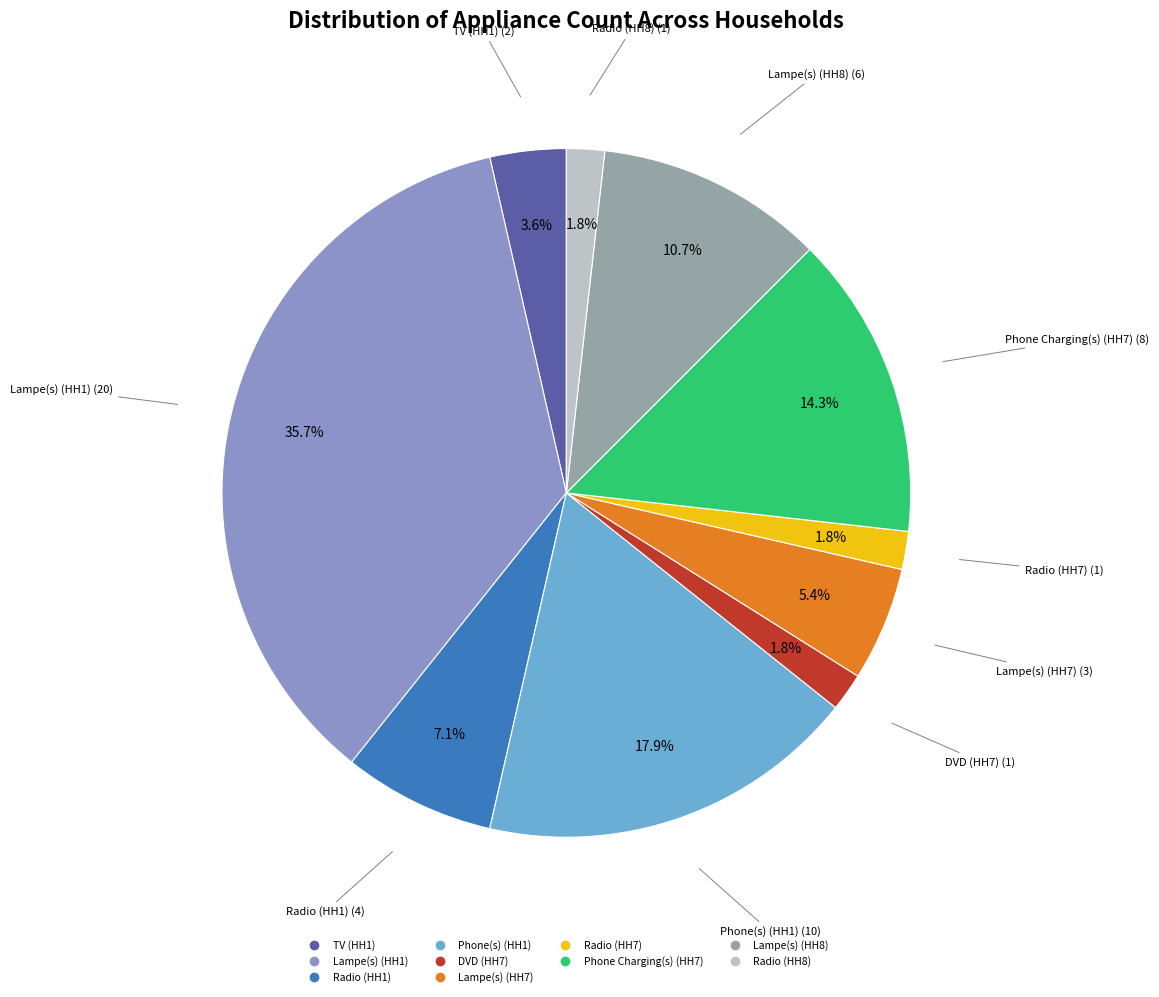

Is there a majority slice in this chart?

No